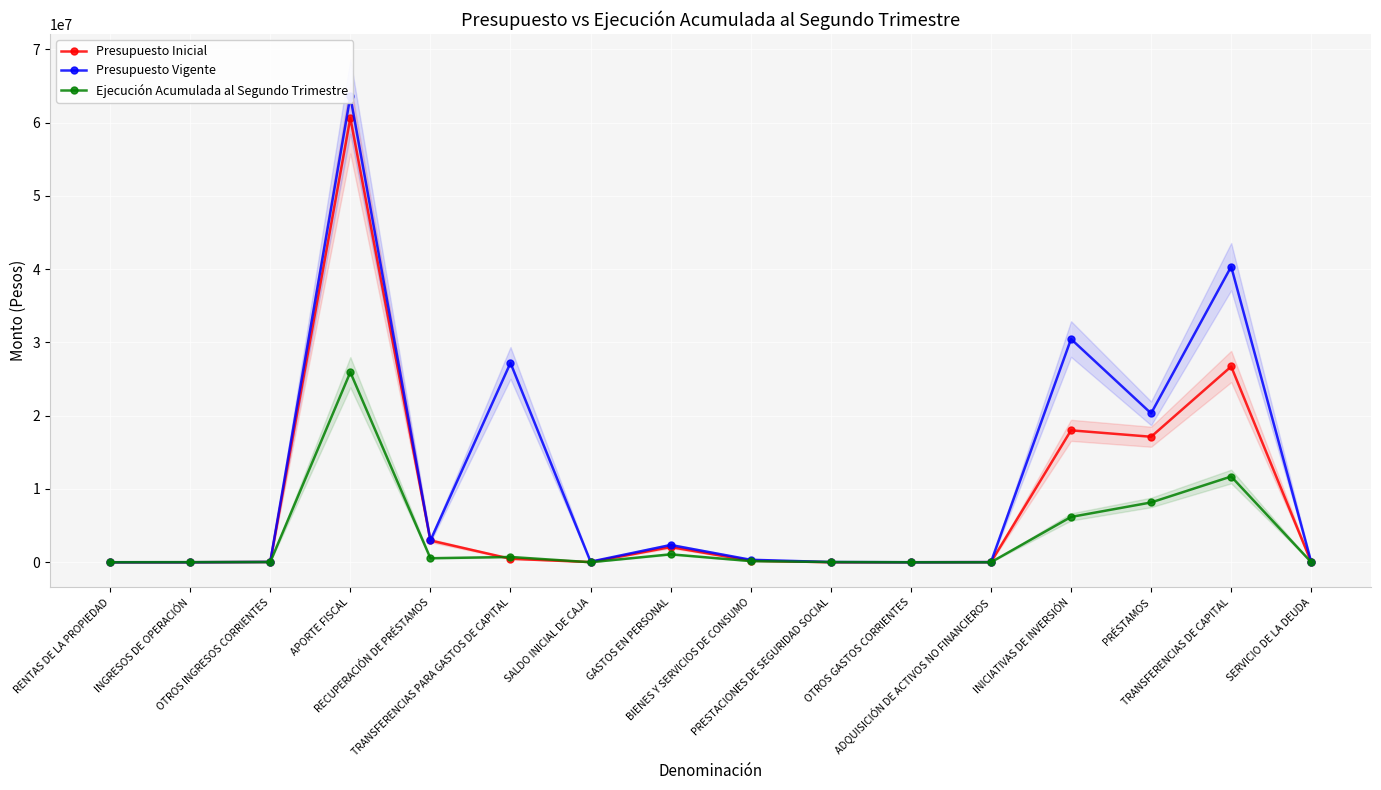

True or false: Ejecución Acumulada al Segundo Trimestre and Presupuesto Vigente intersect in this chart.

True